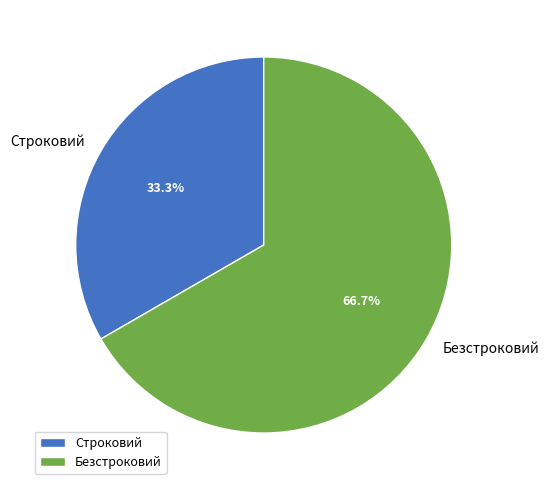

What percentage do Безстроковий and Строковий together represent?

100.0%